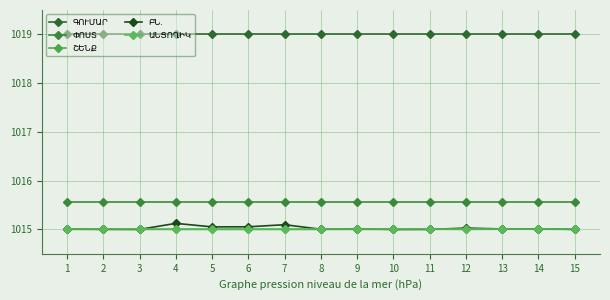

At how many categories does at least one series exceed 1018?

15